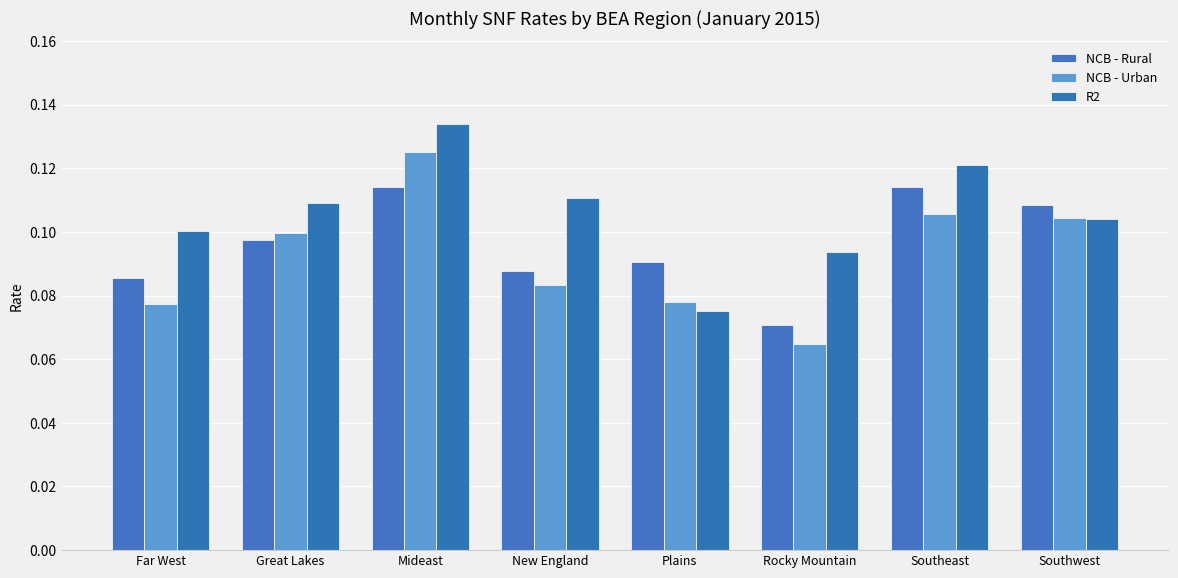

What is the total value across all series at Southwest?

0.3